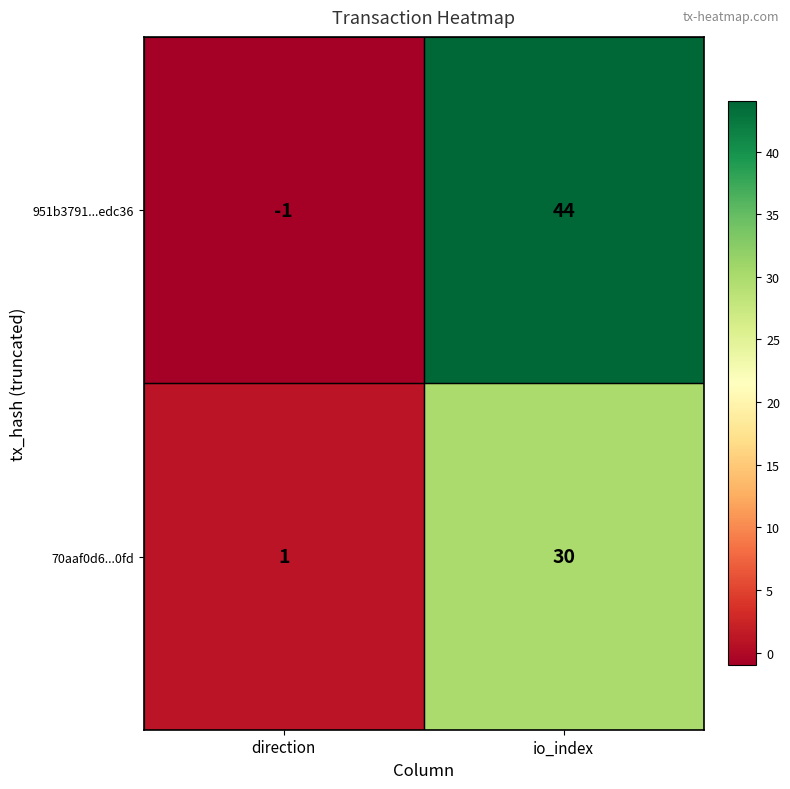

Is it true that 70aaf0d6...0fd equals 30 at io_index?

True